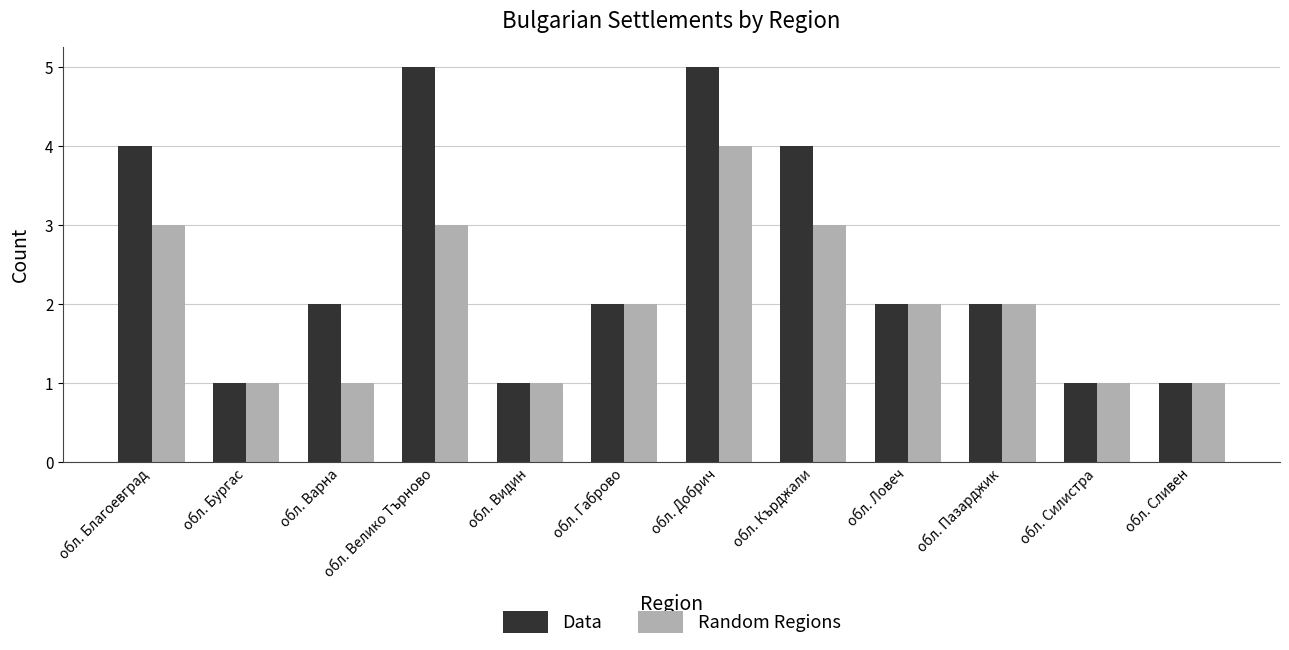

Count the number of data series in this chart.

2